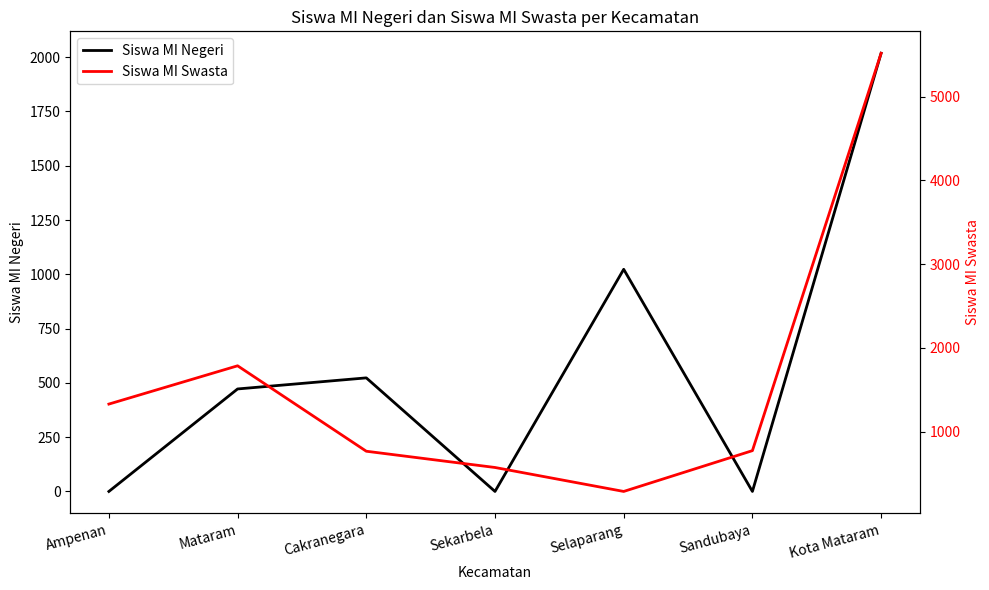

List the series in order of their peak value, lowest first.

Siswa MI Negeri, Siswa MI Swasta